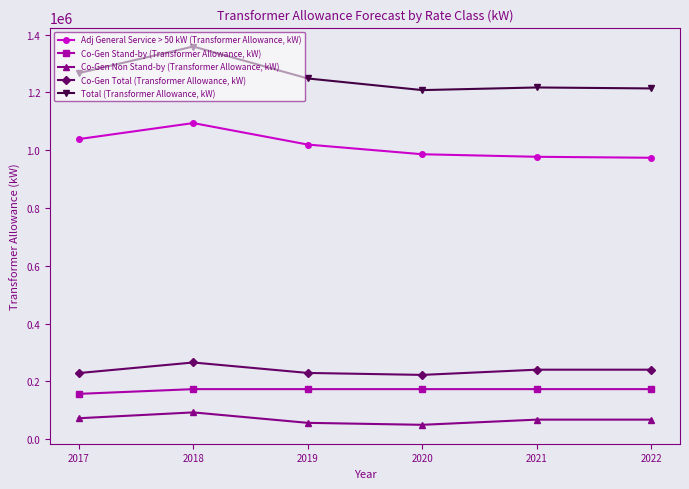

Where is the first local maximum for Total (Transformer Allowance, kW)?

2018